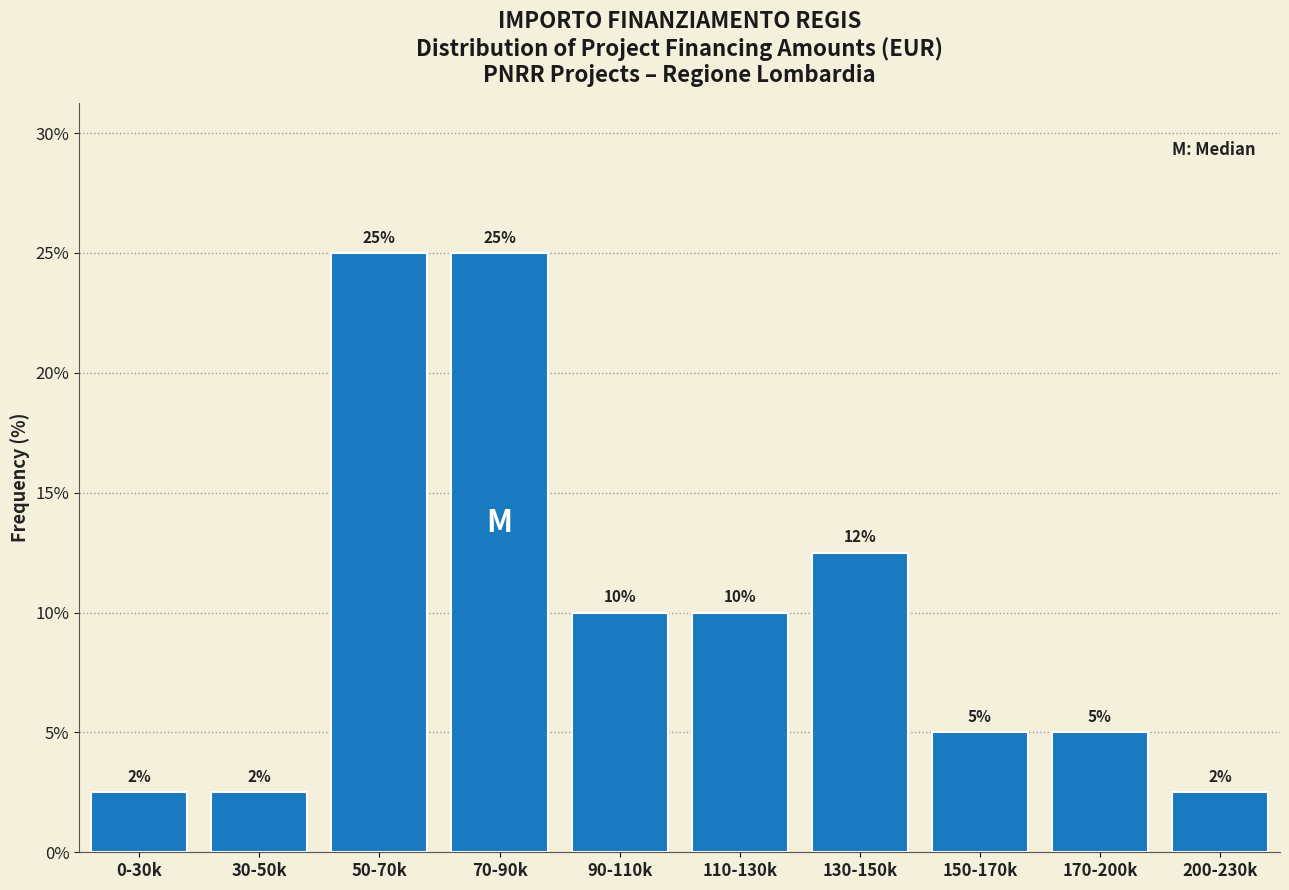

What is the maximum value shown in the chart?

25.0